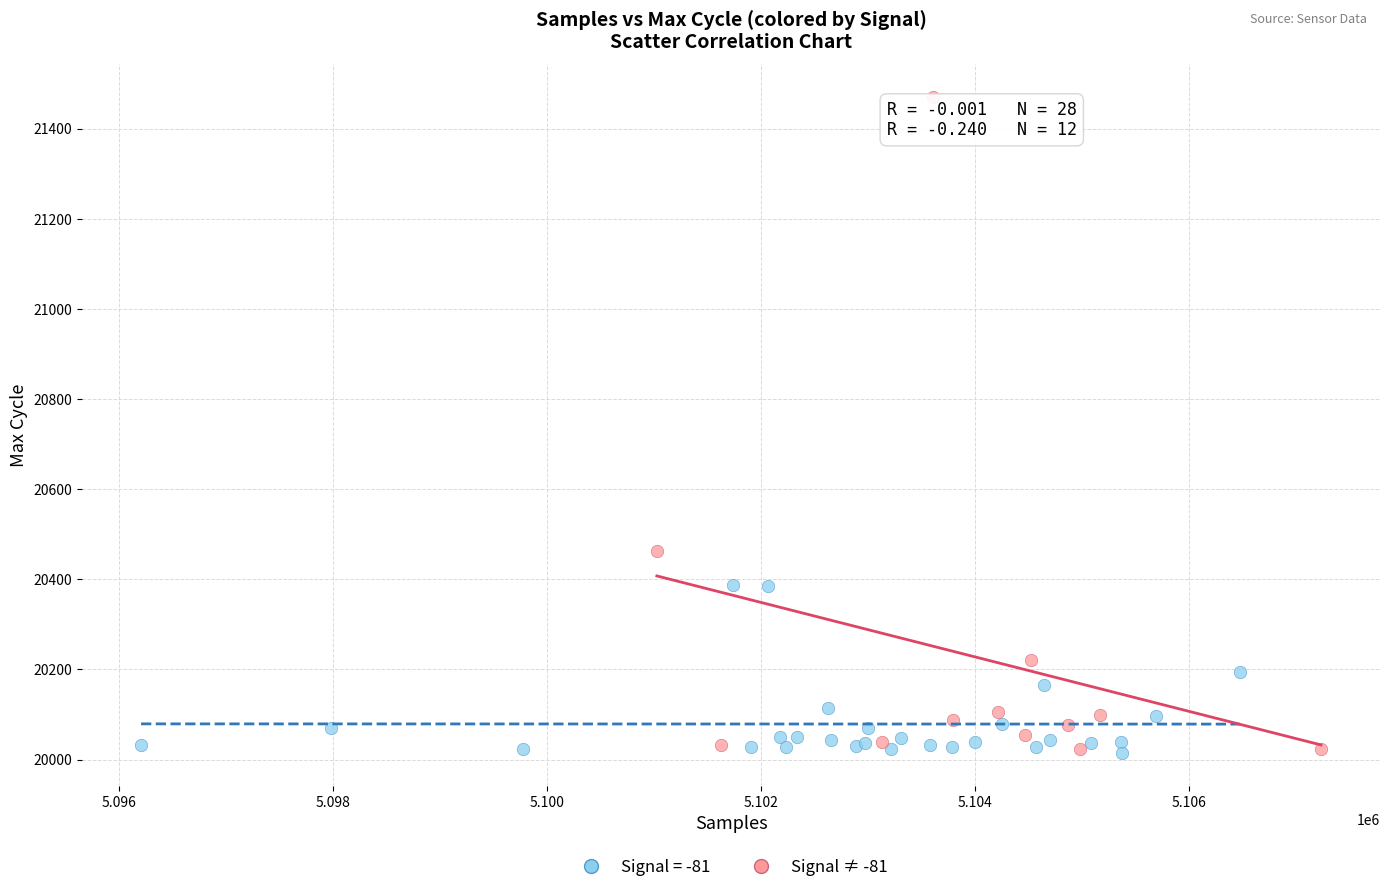

Which series has the widest spread of Y values?

Signal ≠ -81